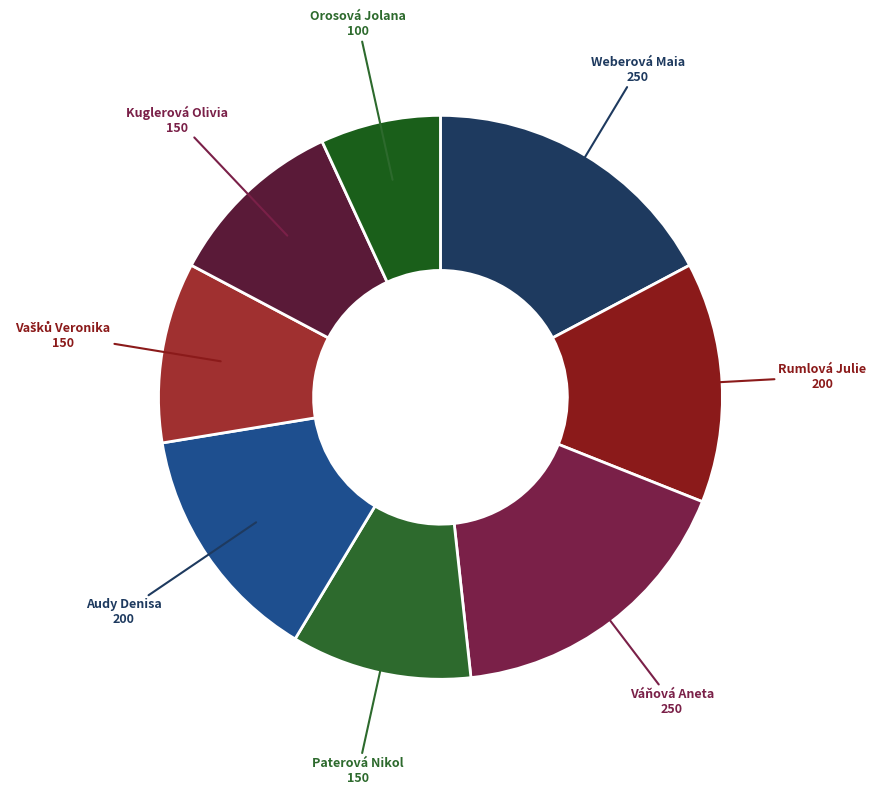

Is there any slice that represents more than half of the pie?

No